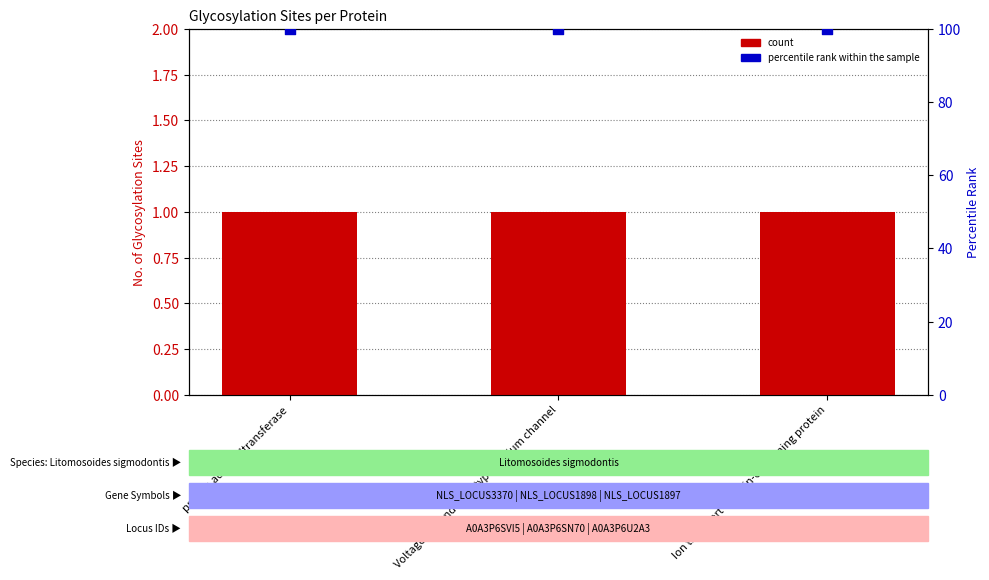

Is the value of count at protein adenylyltransferase greater than the value of percentile rank within the sample at Ion transport domain-containing protein?

No